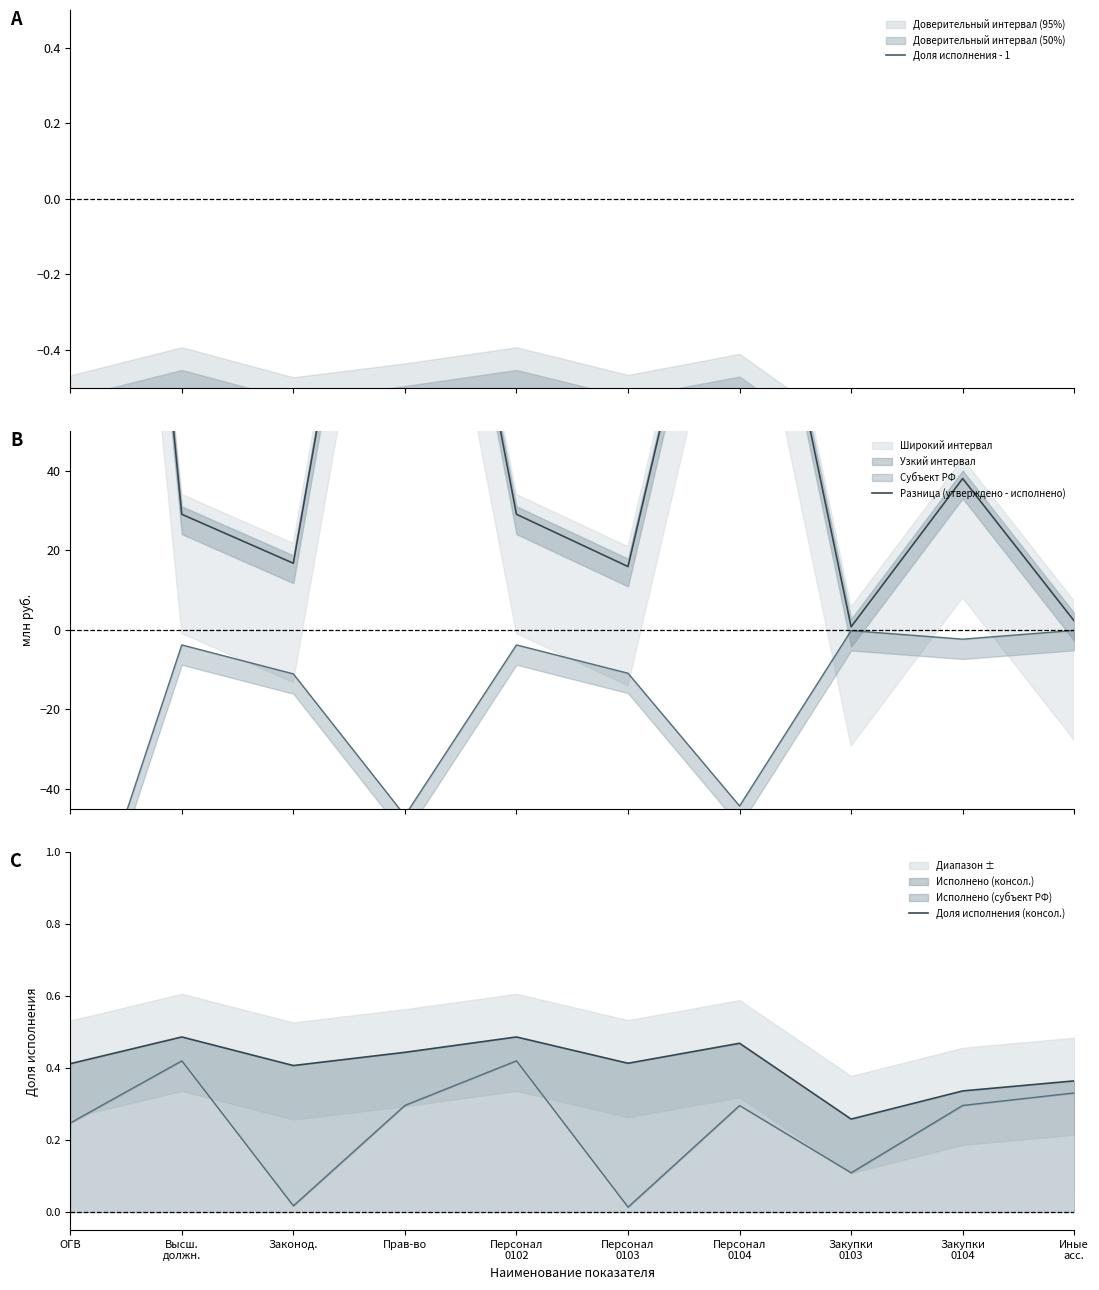

The Доля исполнения - 1 series shows -0.7 at Закупки
0103. True or false?

True